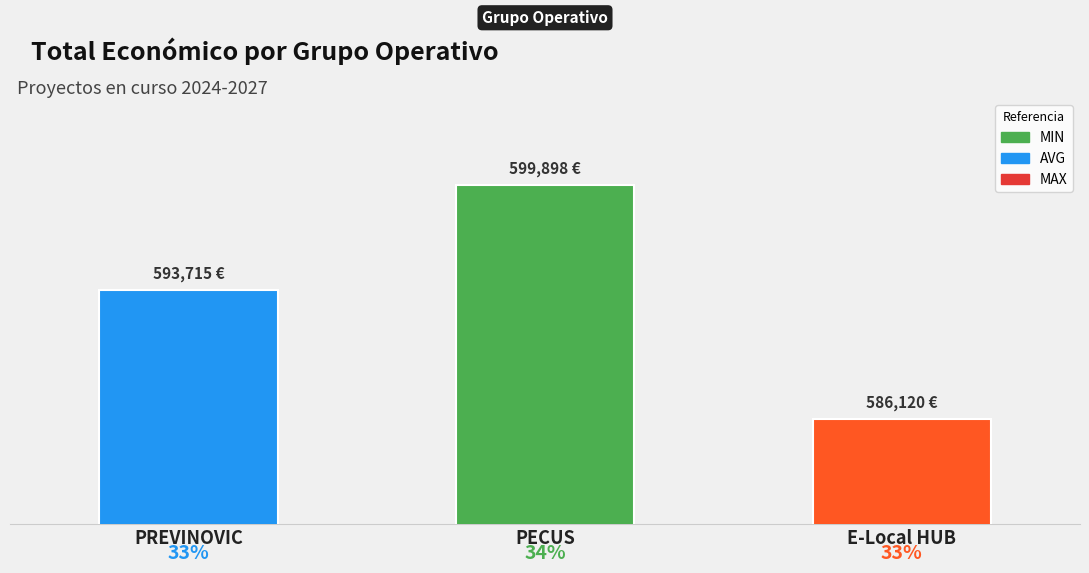

How many values are below 593715?

1